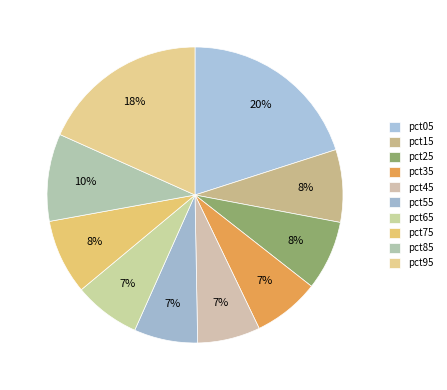

How many segments does this pie chart have?

10